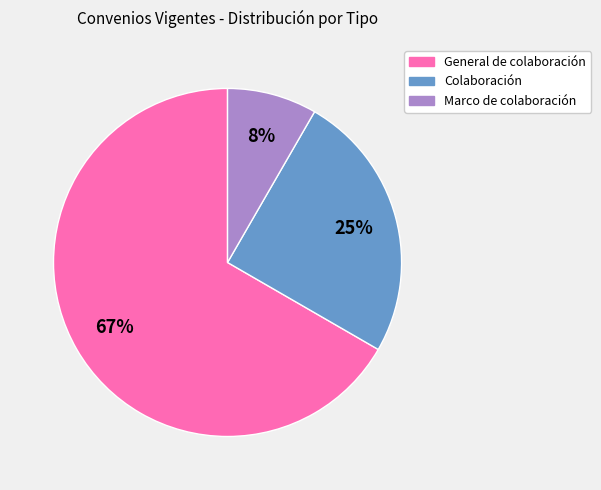

How many slices are in this pie chart?

3